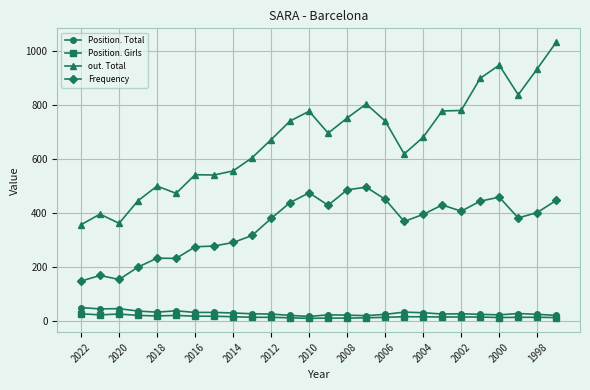

What is the maximum value shown in the chart?

1031